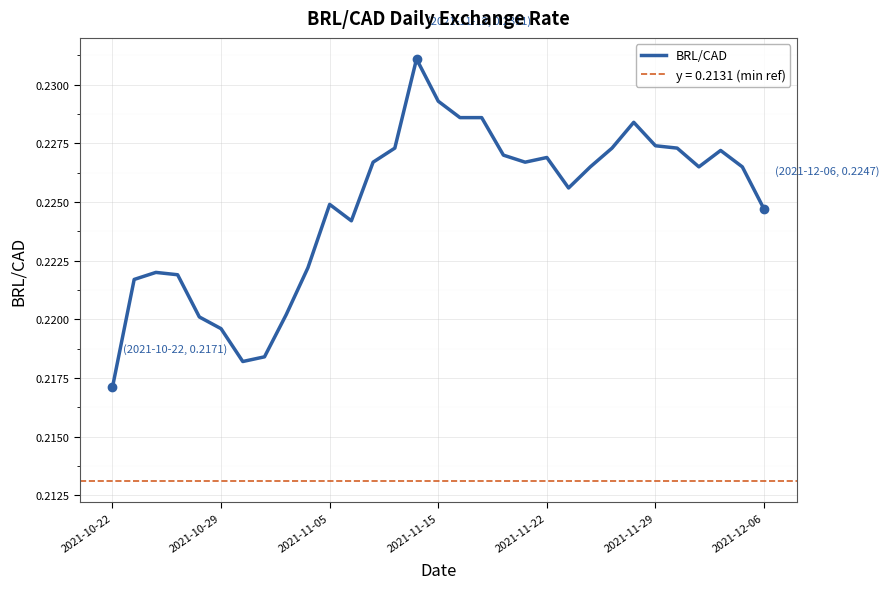

Where is BRL/CAD nearest to the value 0?

2021-10-22